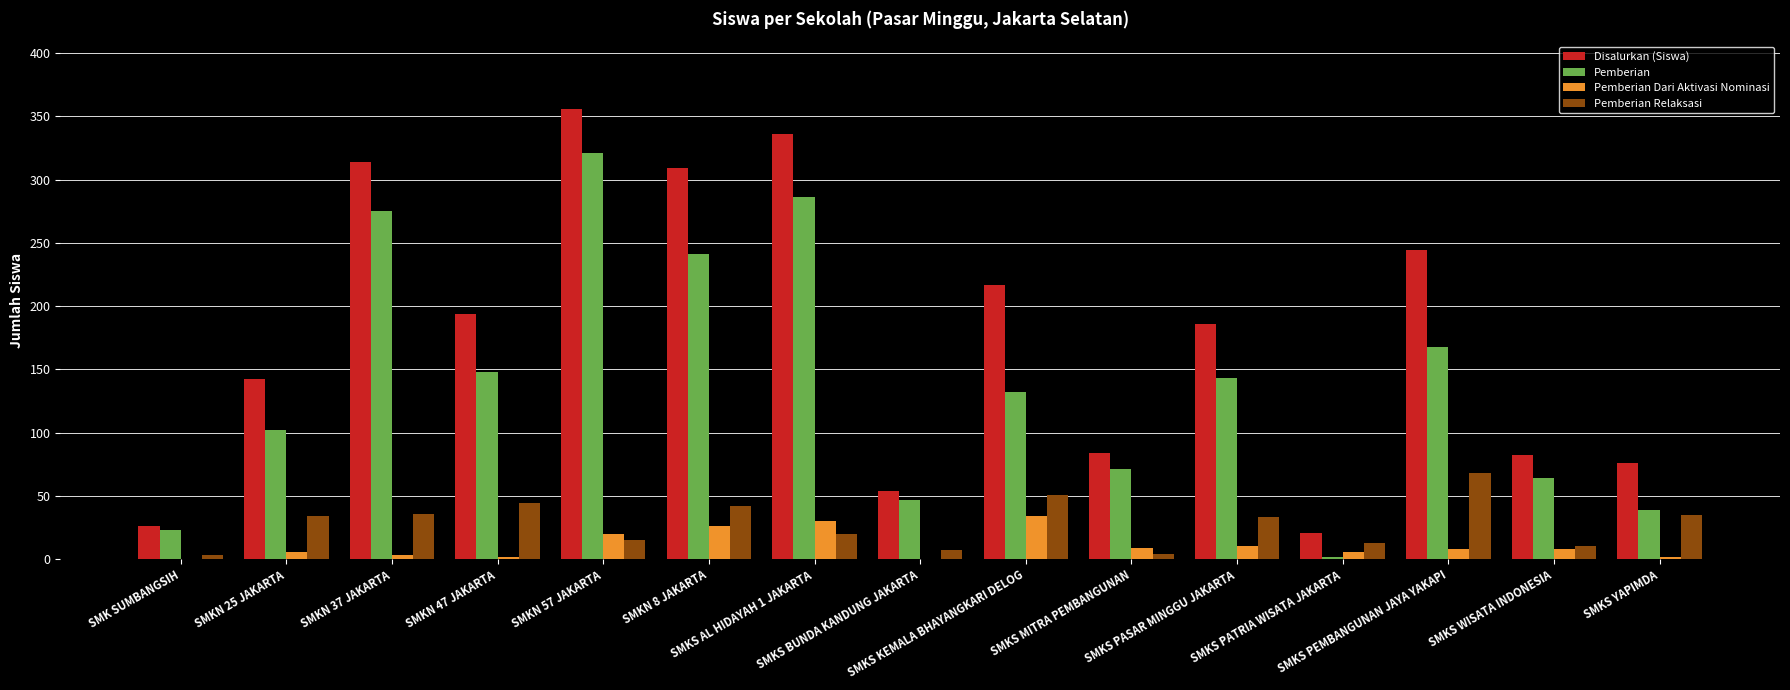

What is the average value of the Pemberian Dari Aktivasi Nominasi series?

11